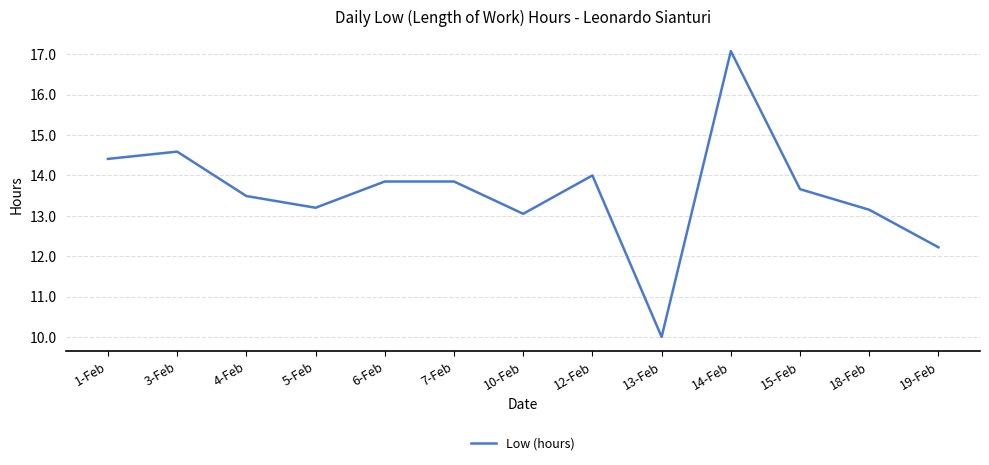

What is the greatest value displayed?

17.1